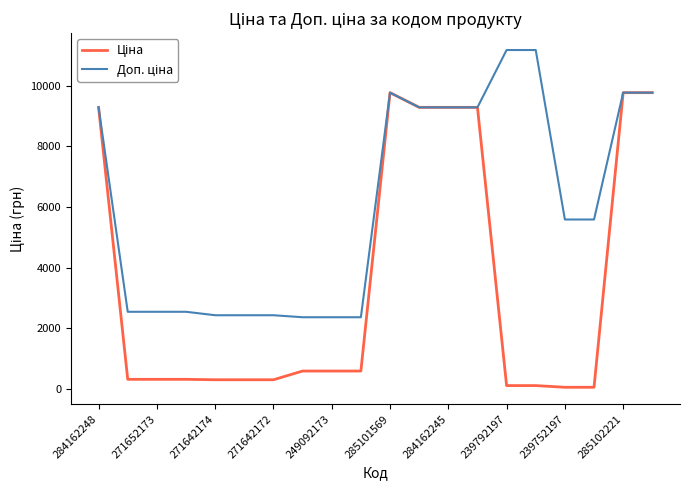

How many lines are shown in the chart?

2